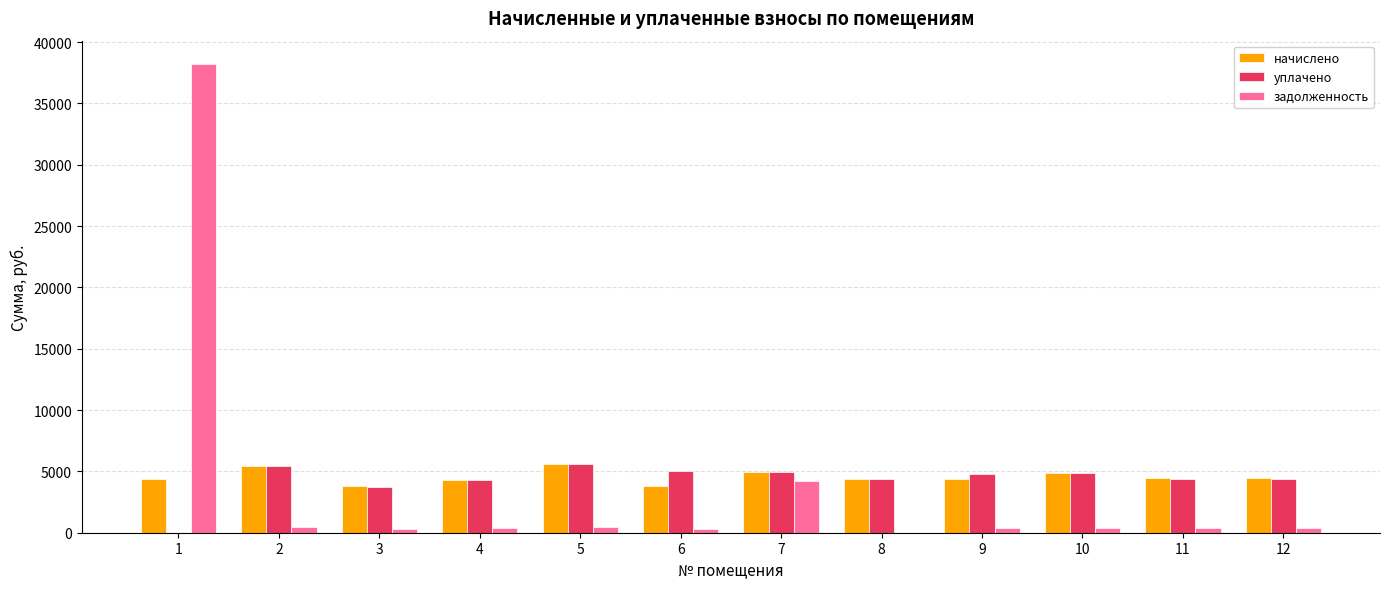

What is the sum of all задолженность values?

45898.0